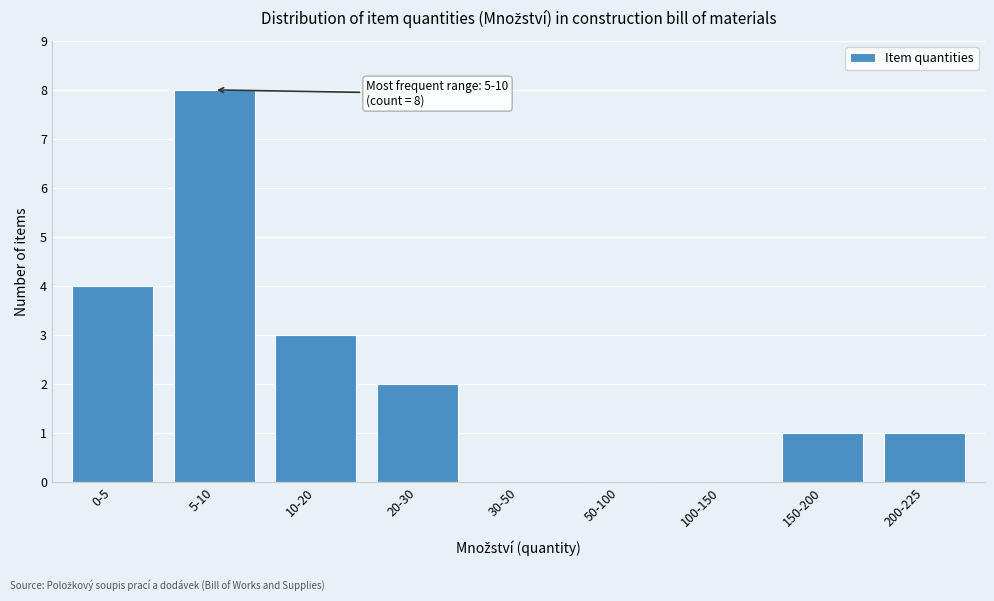

Reading left to right, list all the values displayed in this chart.

0-5=4	5-10=8	10-20=3	20-30=2	30-50=0	50-100=0	100-150=0	150-200=1	200-225=1